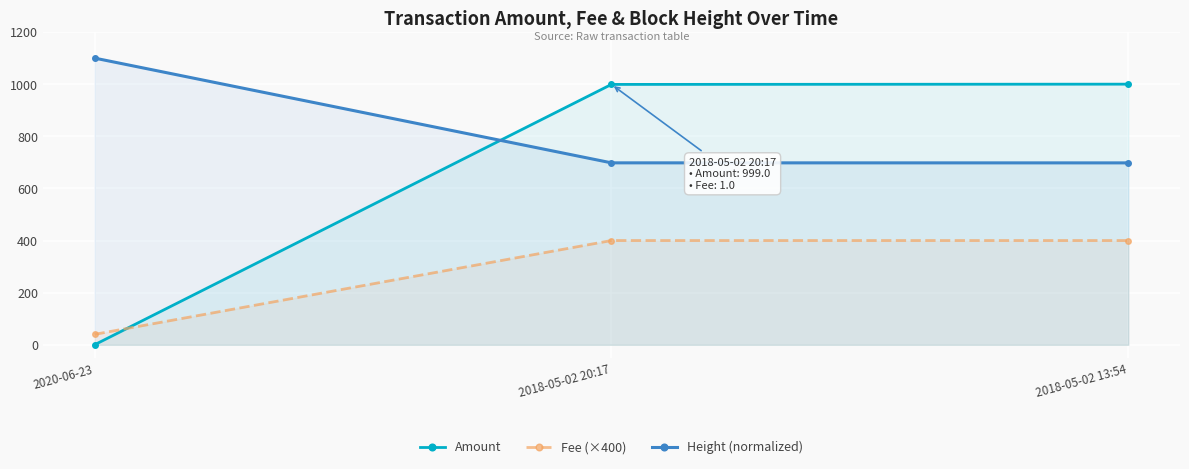

What is the difference between the Amount values at 2018-05-02 20:17 and 2020-06-23?

999.0